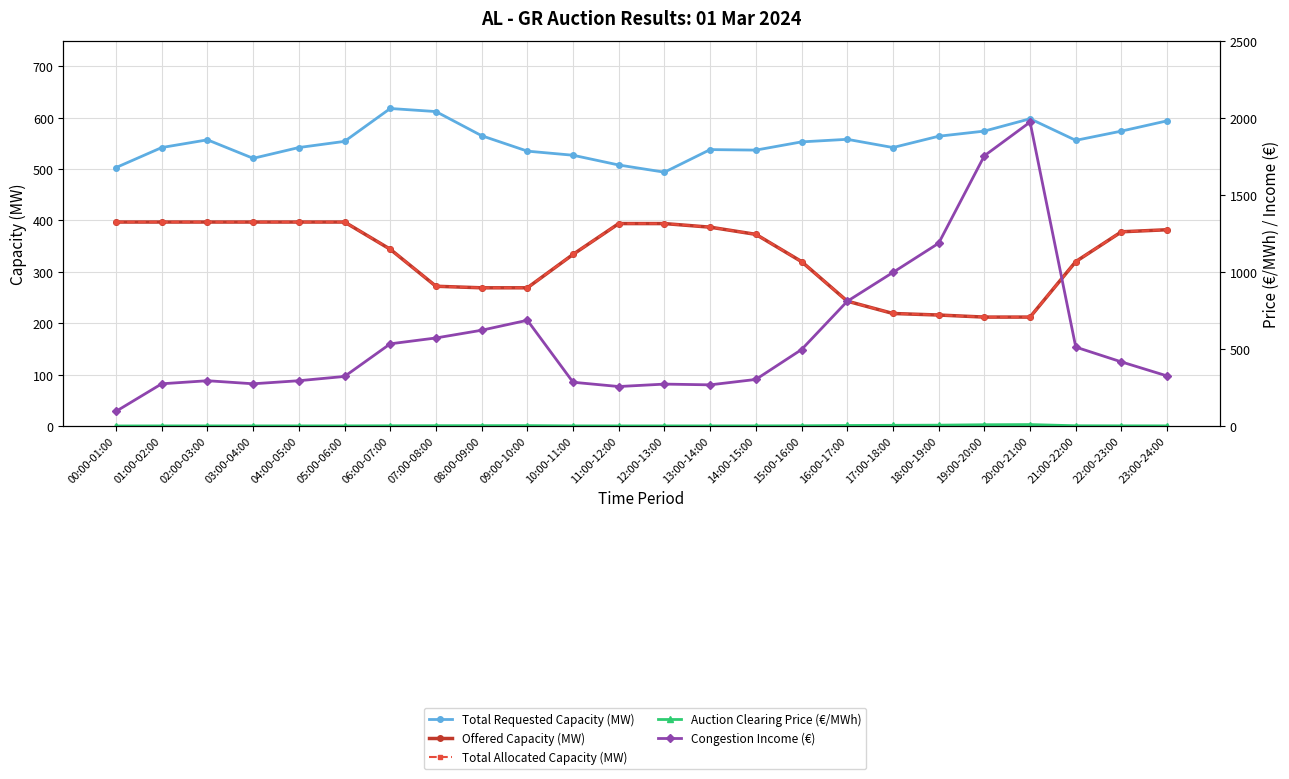

Where is the first local maximum for Congestion Income (€)?

02:00-03:00